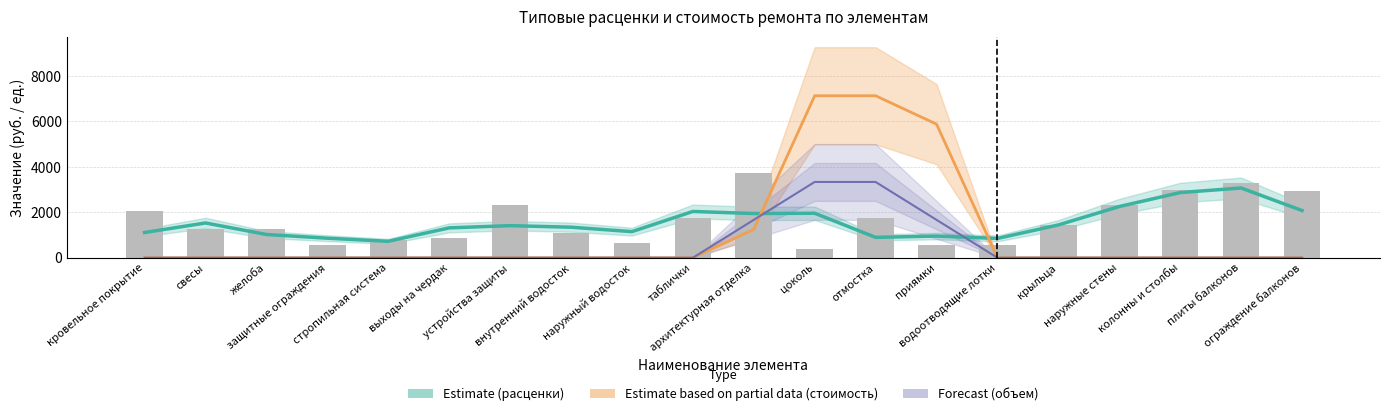

Where is the data nearest to the value 1895?

архитектурная отделка